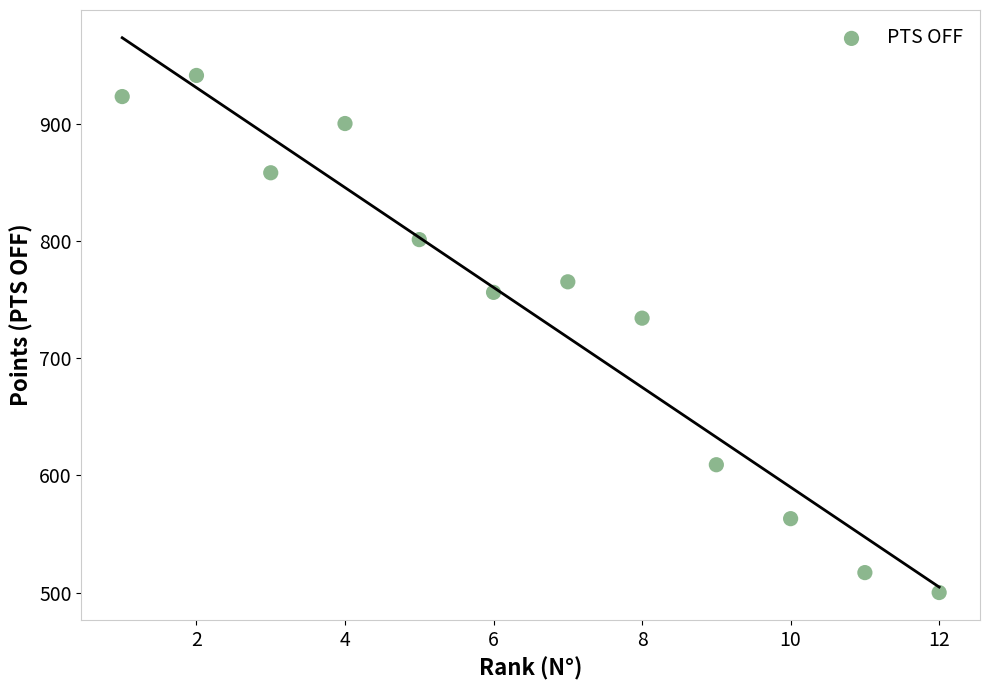

What Y value in the scatter plot is closest to 720?

734